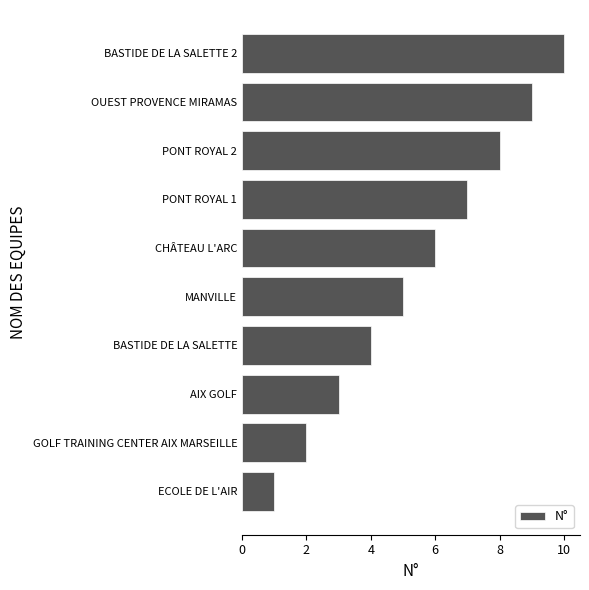

Is it true that the value at OUEST PROVENCE MIRAMAS is 16?

False